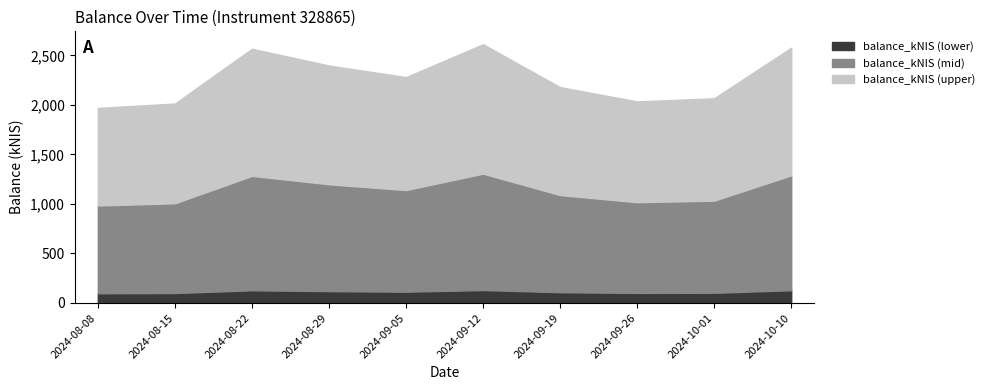

Which category has the highest value across all series?

2024-09-12